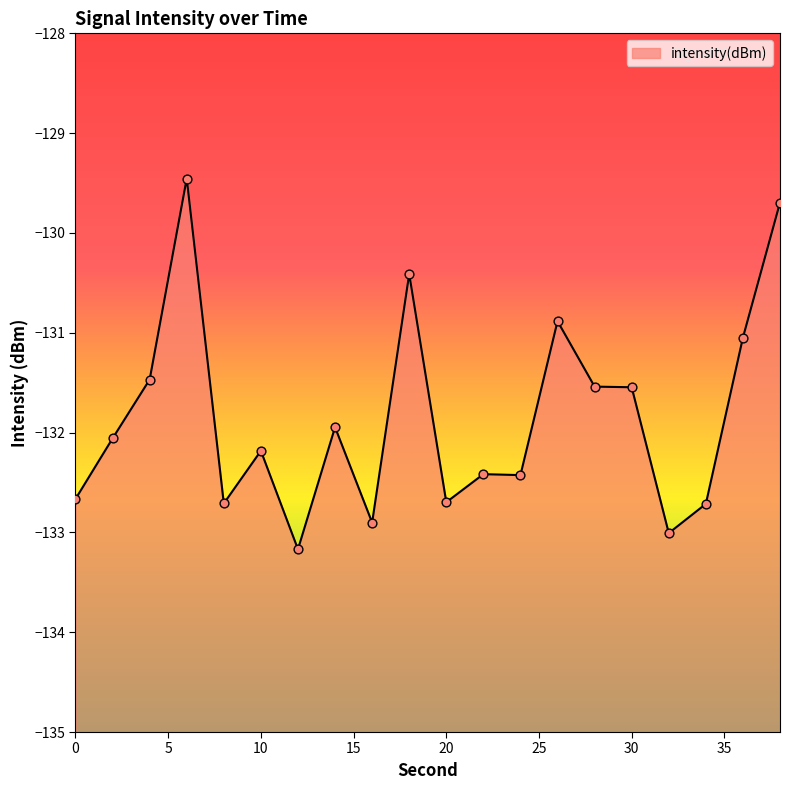

Which has a higher value, 6 or 4?

6